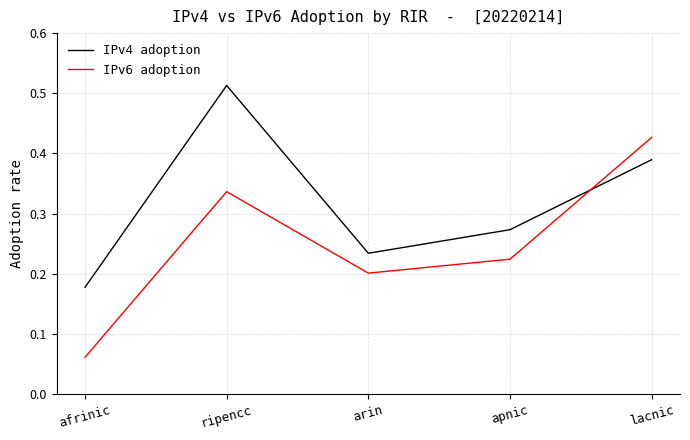

After their last crossing, which series has the higher values: IPv6 adoption or IPv4 adoption?

IPv6 adoption